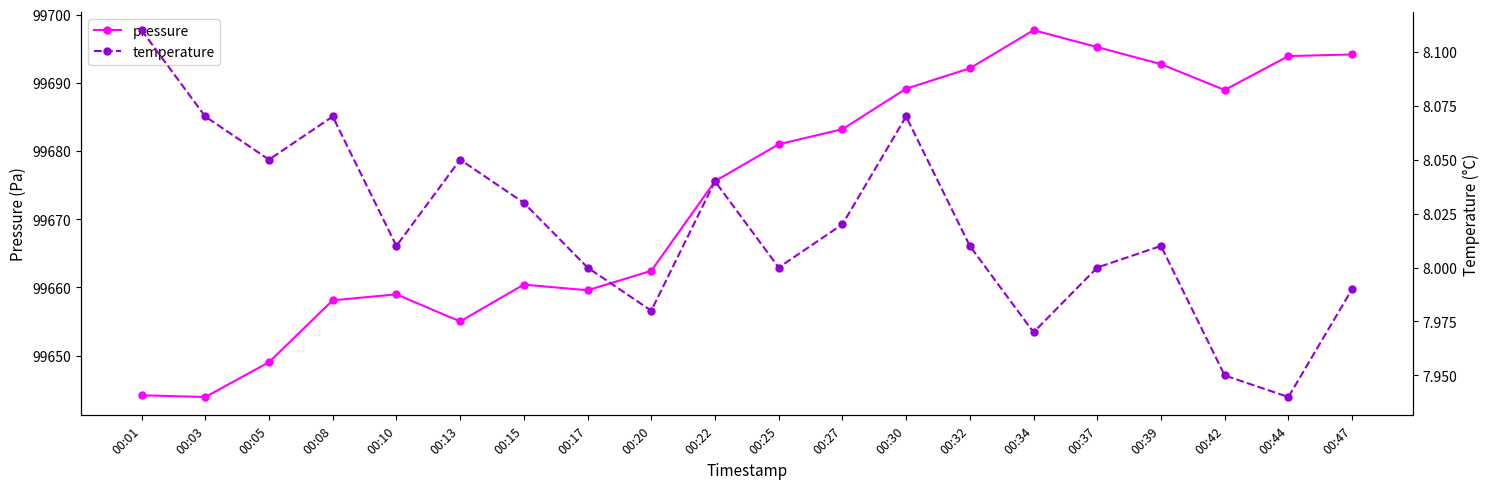

What is the difference between the highest and lowest values at 00:39?

99684.7